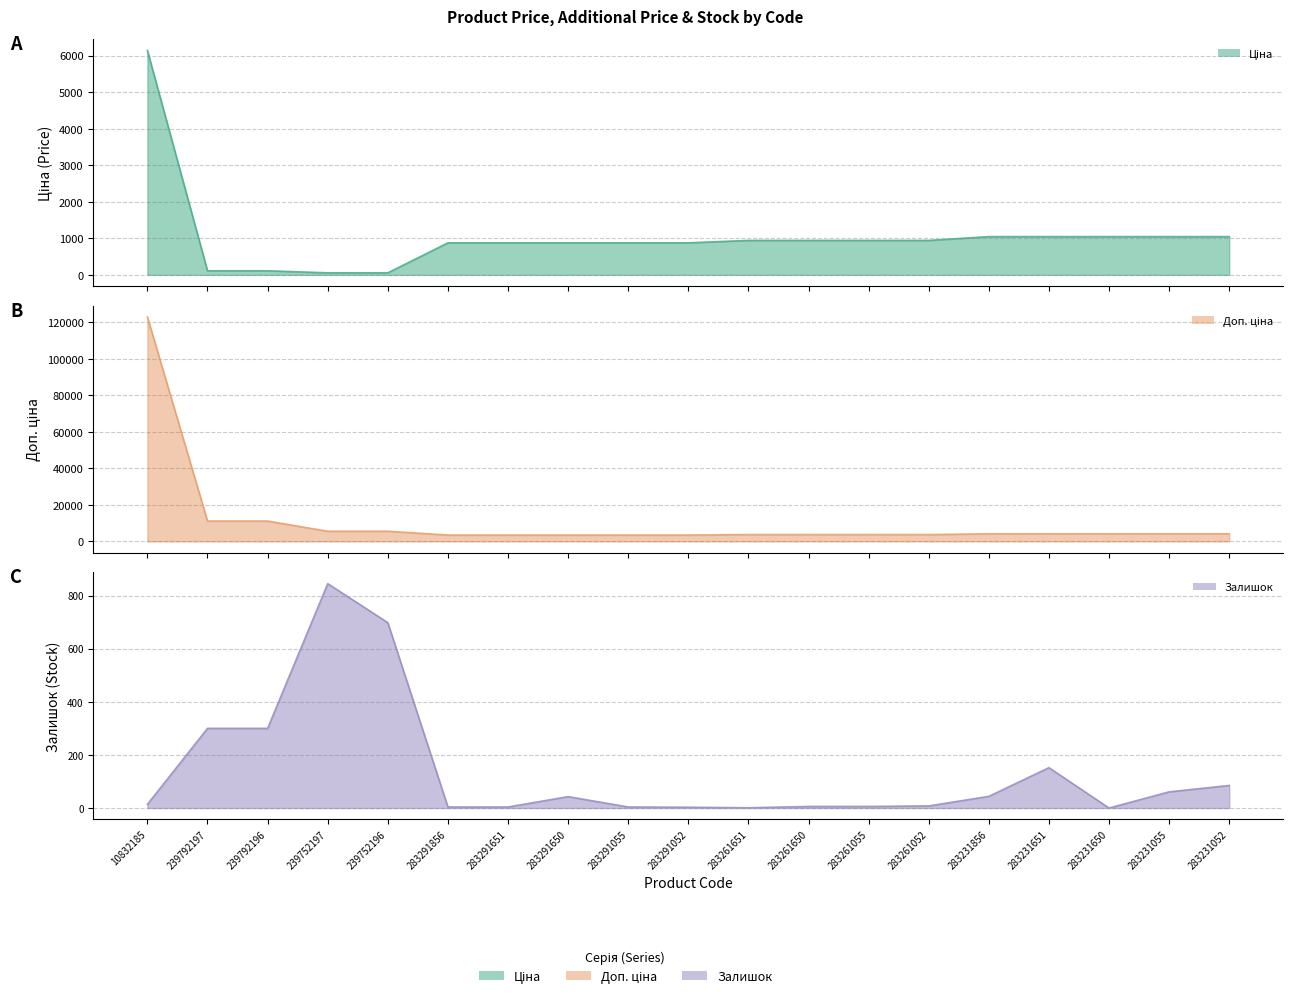

List the labels in order of Залишок value, largest first.

239752197, 239752196, 239792197, 239792196, 283231651, 283231052, 283231055, 283231856, 283291650, 10832185, 283261052, 283261650, 283261055, 283291856, 283291651, 283291055, 283291052, 283261651, 283231650